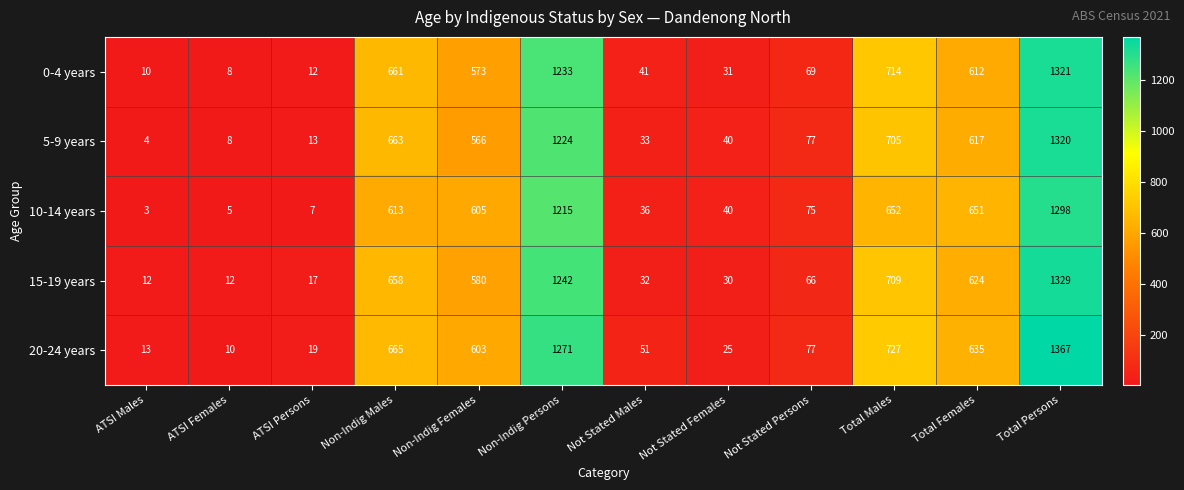

How many categories are shown in the chart?

12